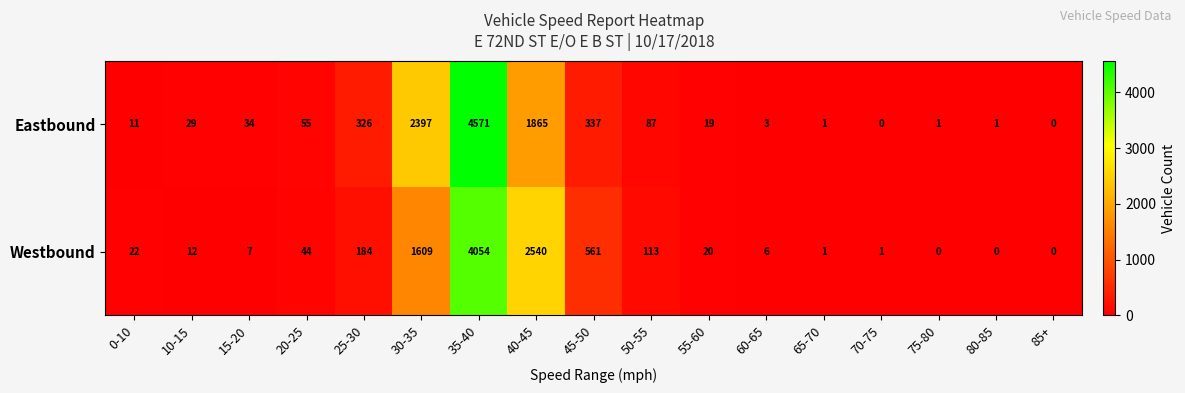

Rank the series by their maximum value, from highest to lowest.

Eastbound, Westbound